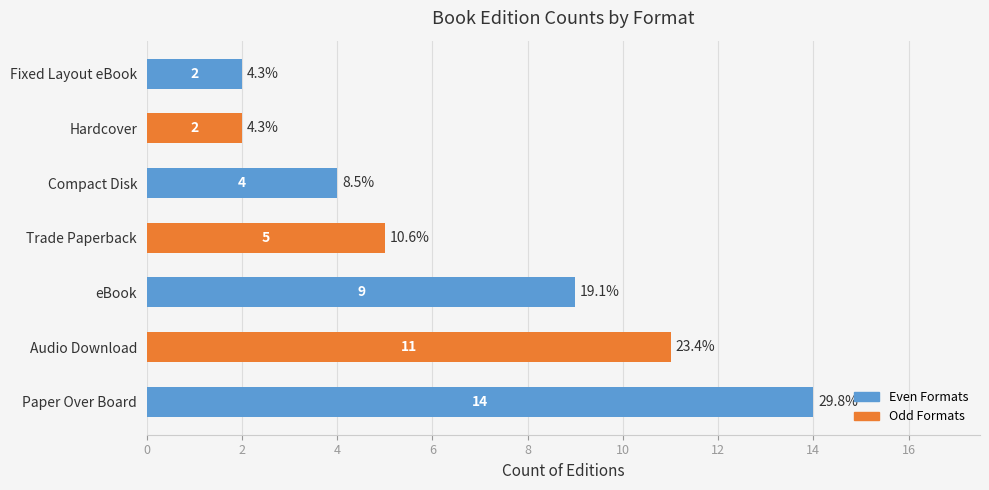

Are the bars grouped side by side (vs. stacked)?

No